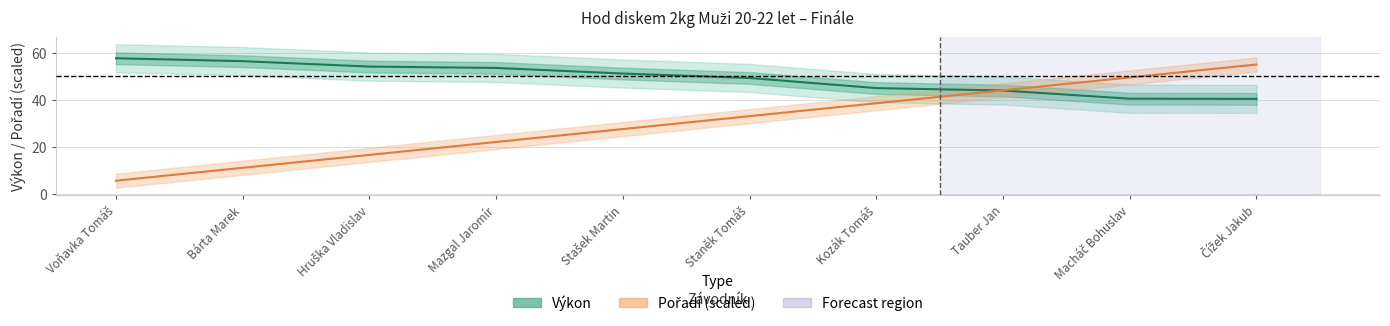

Where do Pořadí (center) and Výkon (center) first cross each other?

Kozák Tomáš and Tauber Jan